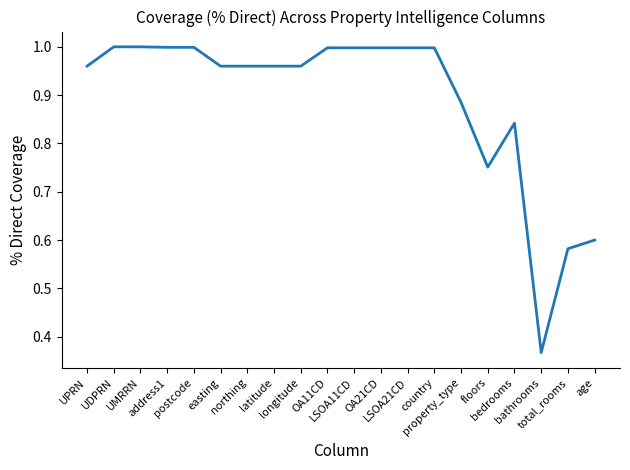

At which category does the chart reach its peak across all series?

UDPRN